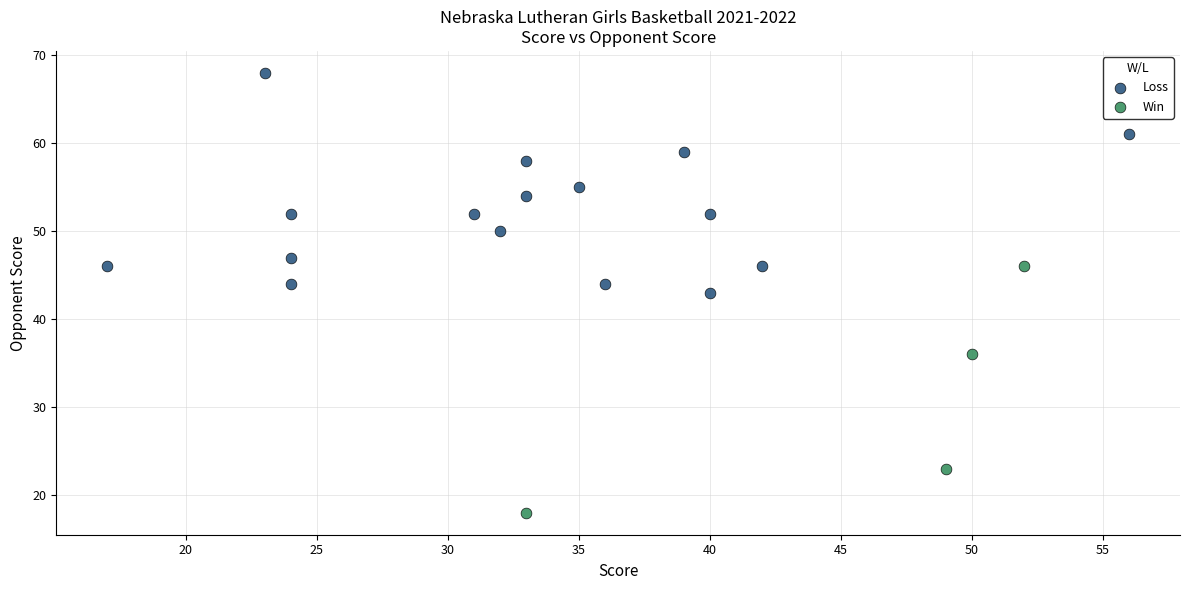

What are all the series names shown in the legend?

Loss, Win